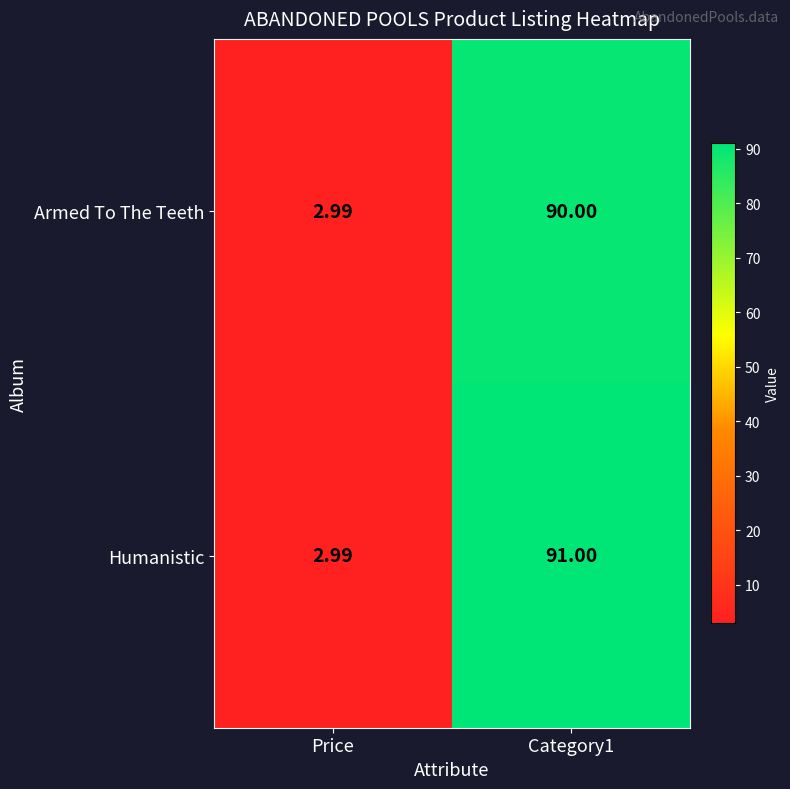

Where is Humanistic nearest to the value 46?

Price